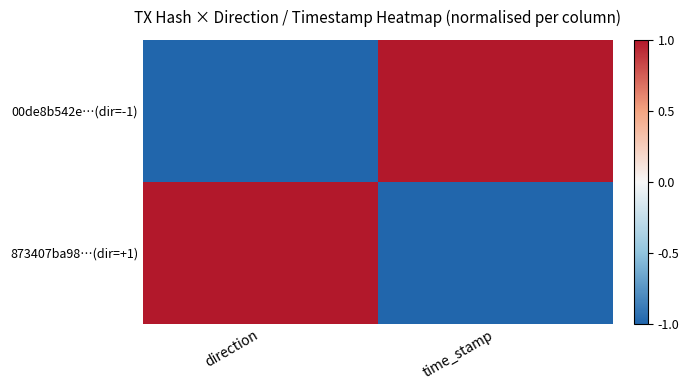

Rank the series by their maximum value, from lowest to highest.

00de8b542e…(dir=-1), 873407ba98…(dir=+1)